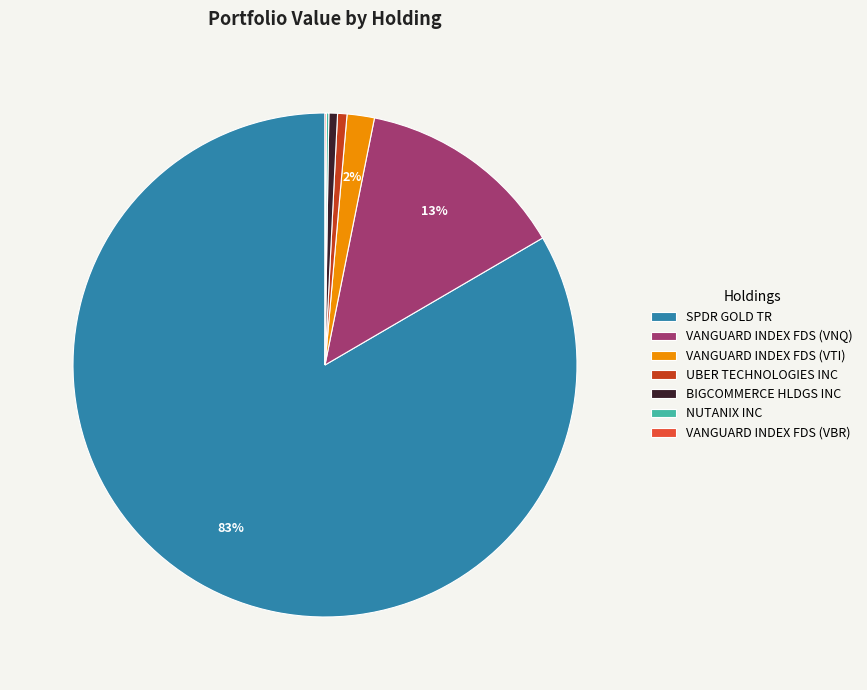

What percentage is the BIGCOMMERCE HLDGS INC slice, to the nearest percent?

1%